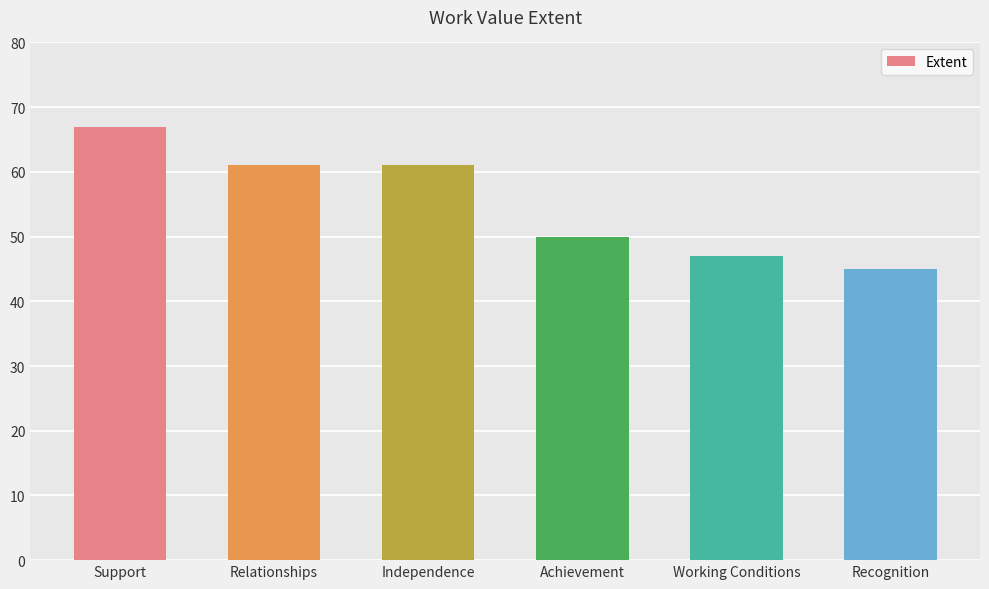

At which category does the chart reach its minimum across all series?

Recognition